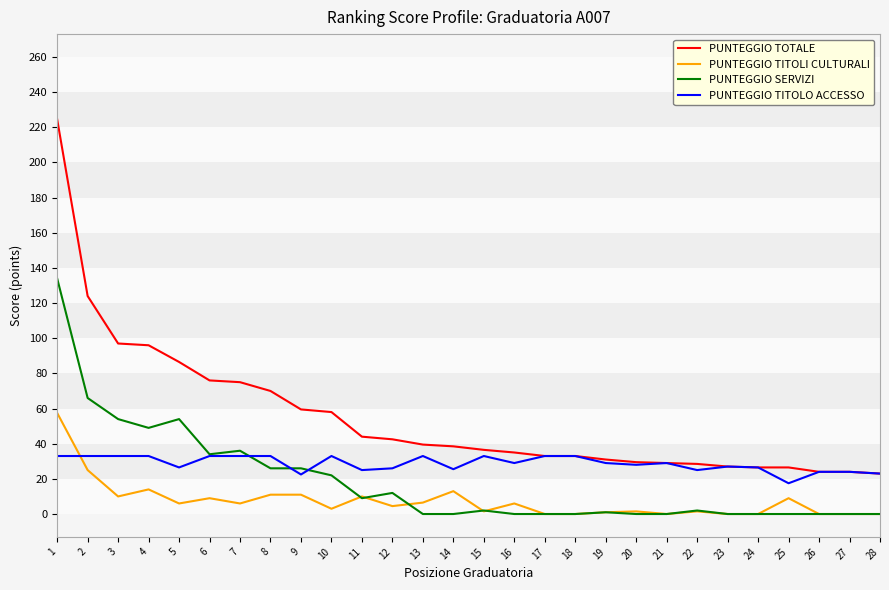

Is the value of PUNTEGGIO TITOLO ACCESSO at 18 greater than the value of PUNTEGGIO SERVIZI at 14?

Yes